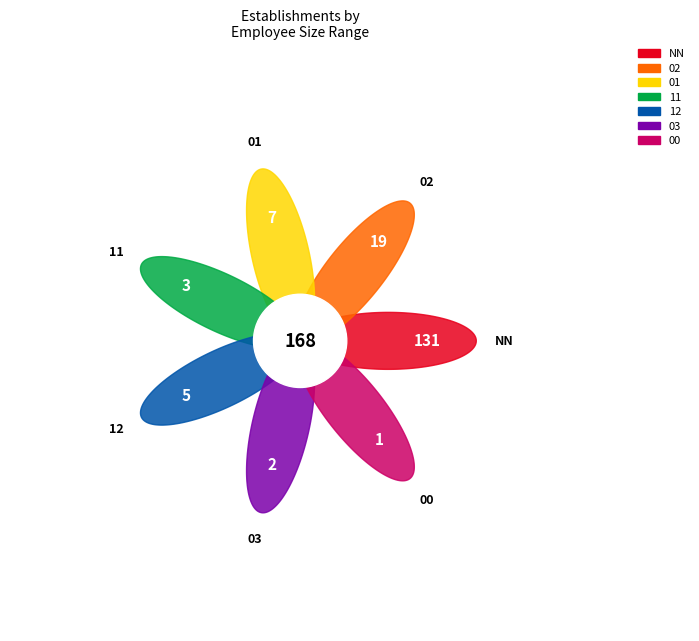

To the nearest percent, what is the difference between the 01 and NN slice percentages?

74%